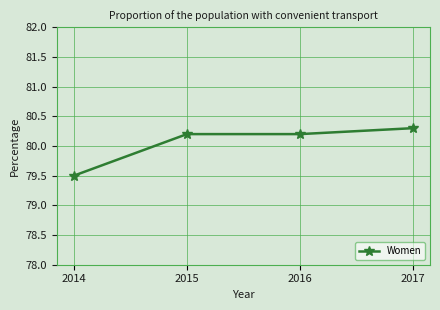

What is the maximum value shown in the chart?

80.3